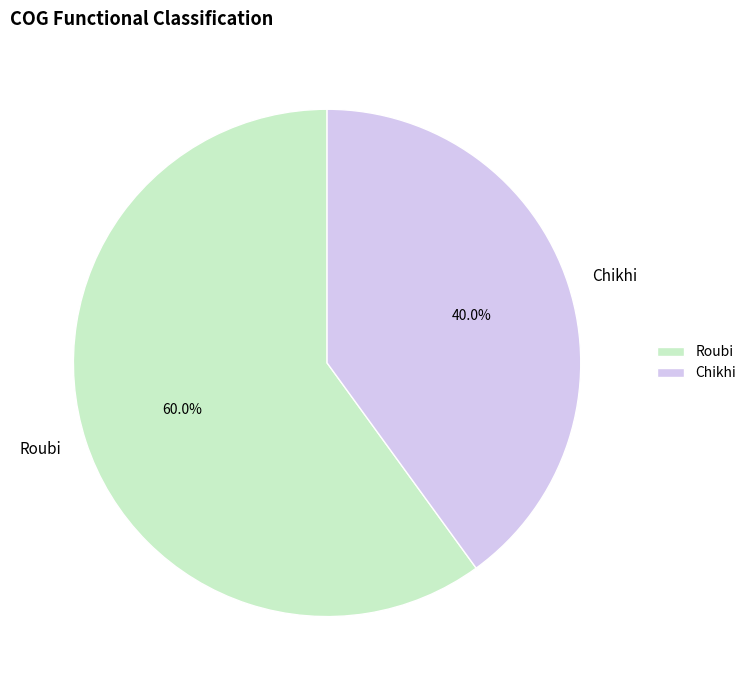

Which category has the smallest portion of the pie?

Chikhi